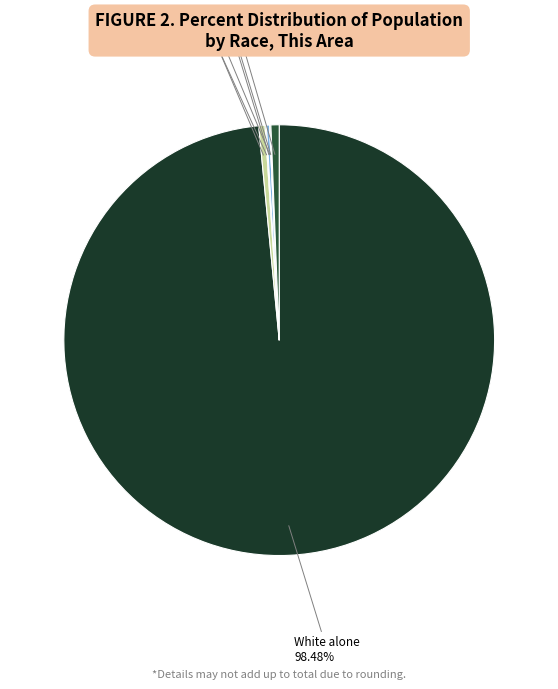

Which category has the biggest portion of the pie?

White alone